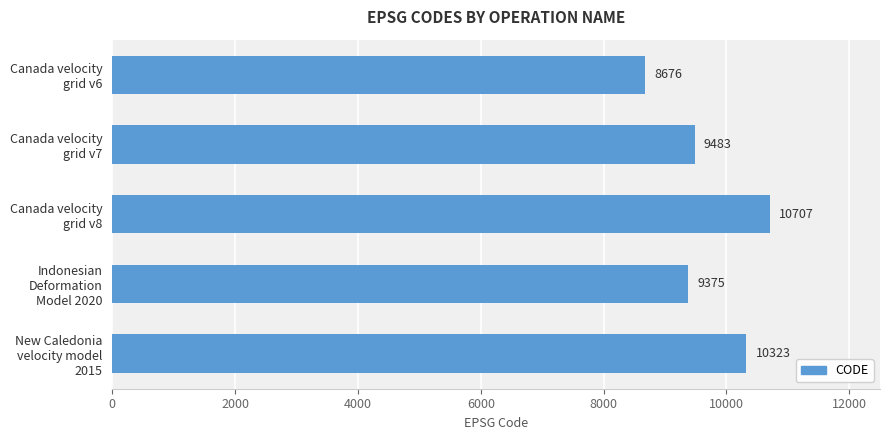

What is the maximum value shown in the chart?

10707